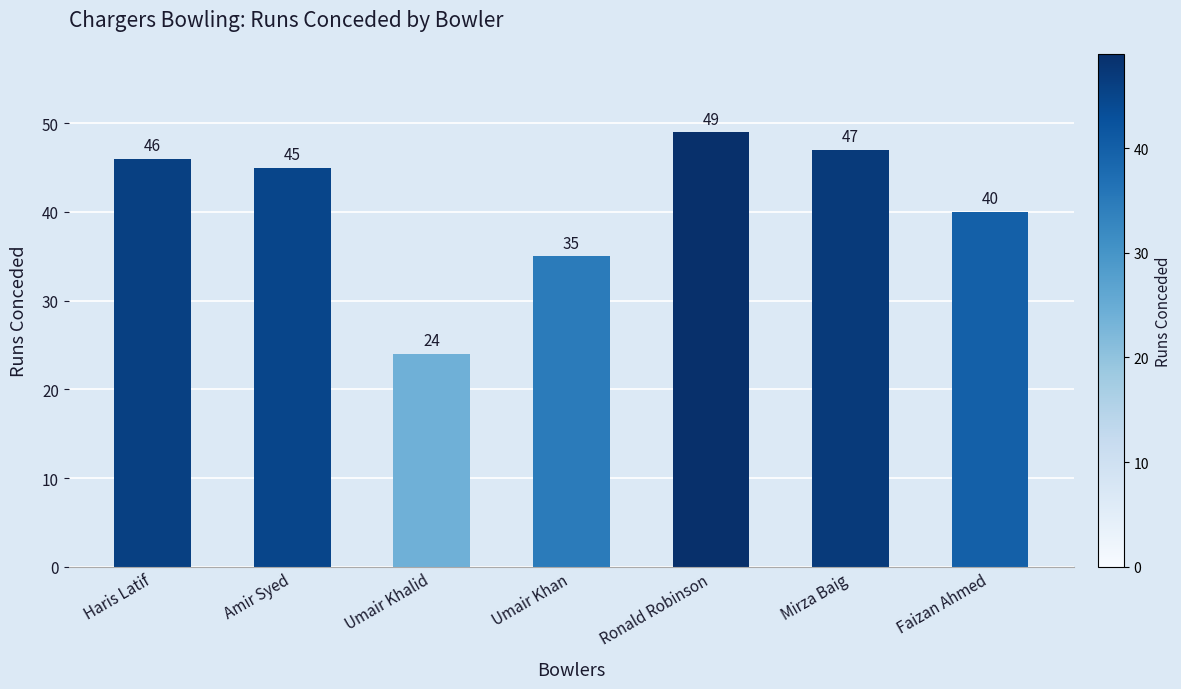

The value at Ronald Robinson is 86. True or false?

False